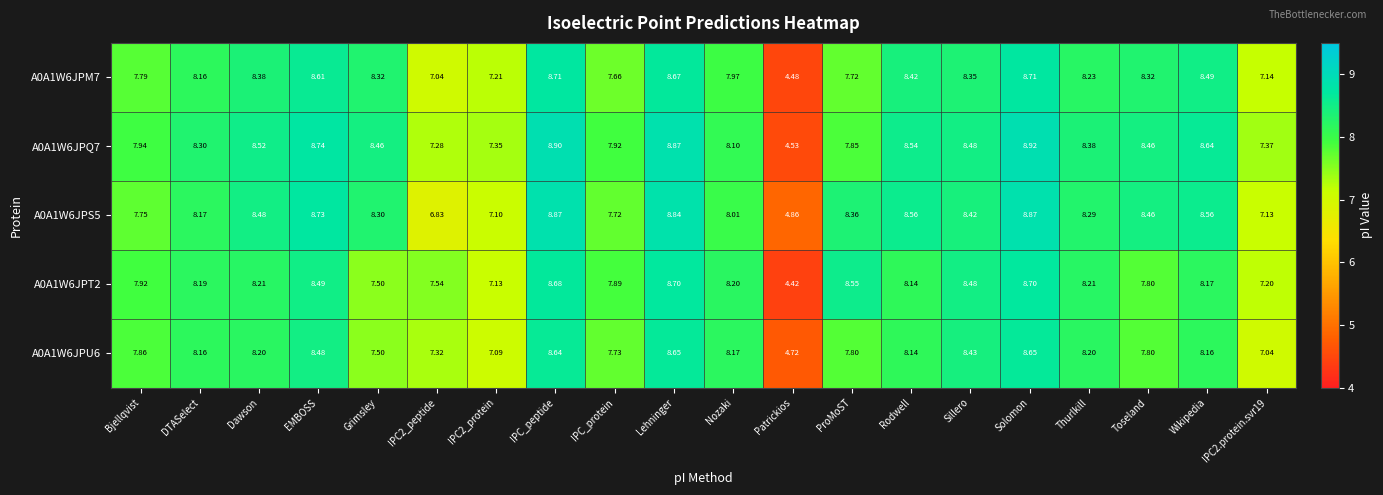

At which category is the sum across all series the highest?

Solomon